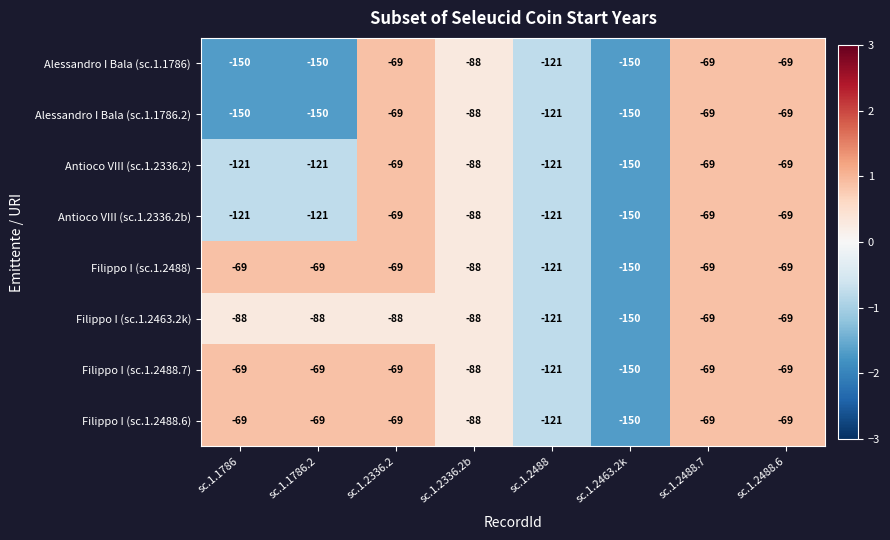

Is it true that Antioco VIII (sc.1.2336.2) equals -159 at sc.1.1786?

False